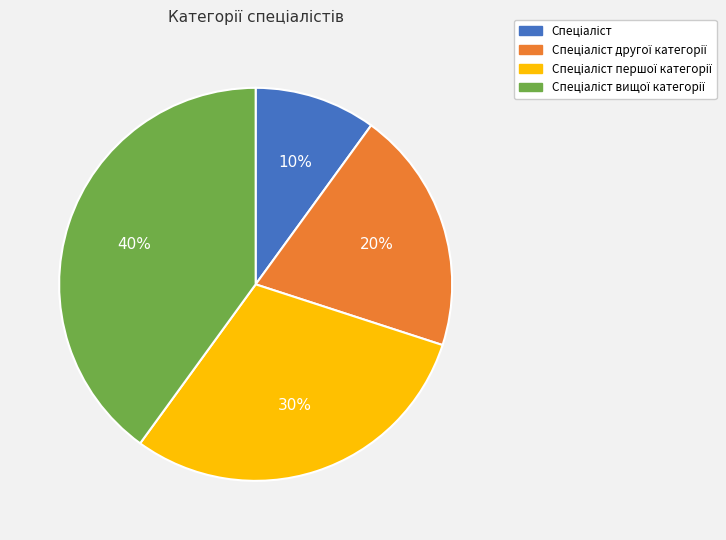

To the nearest percent, what is the average slice percentage?

25%